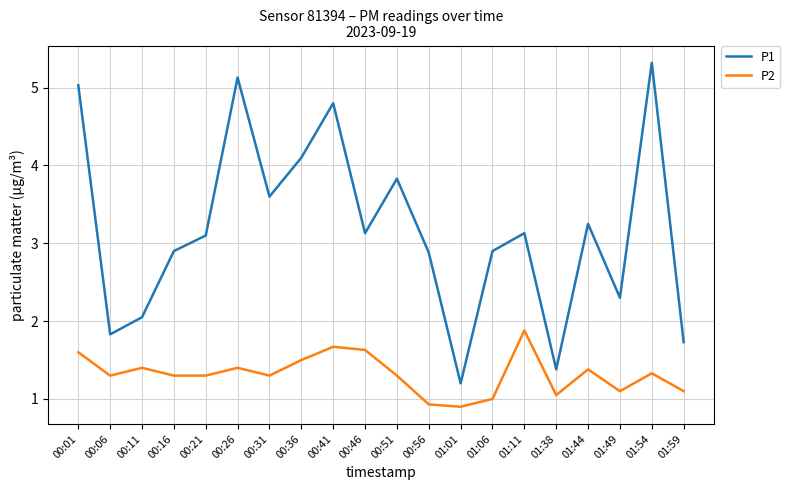

The P2 series shows 2.5 at 00:41. True or false?

False